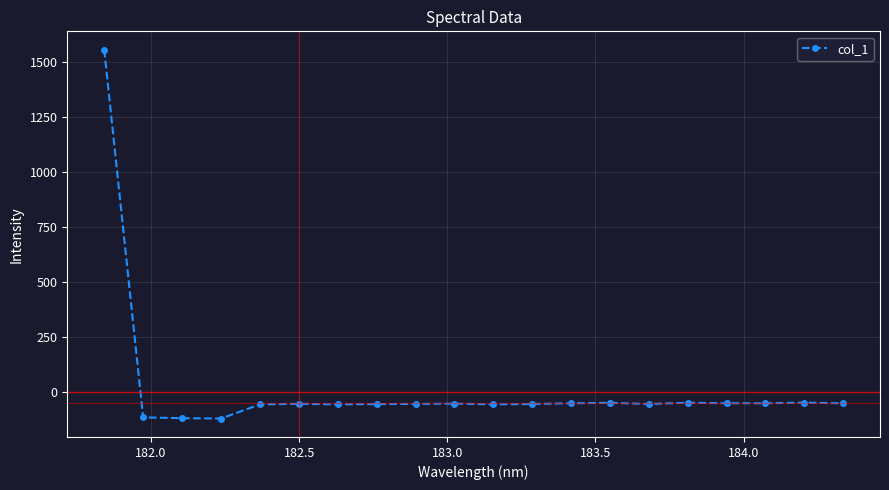

What is the smallest value displayed?

-120.3